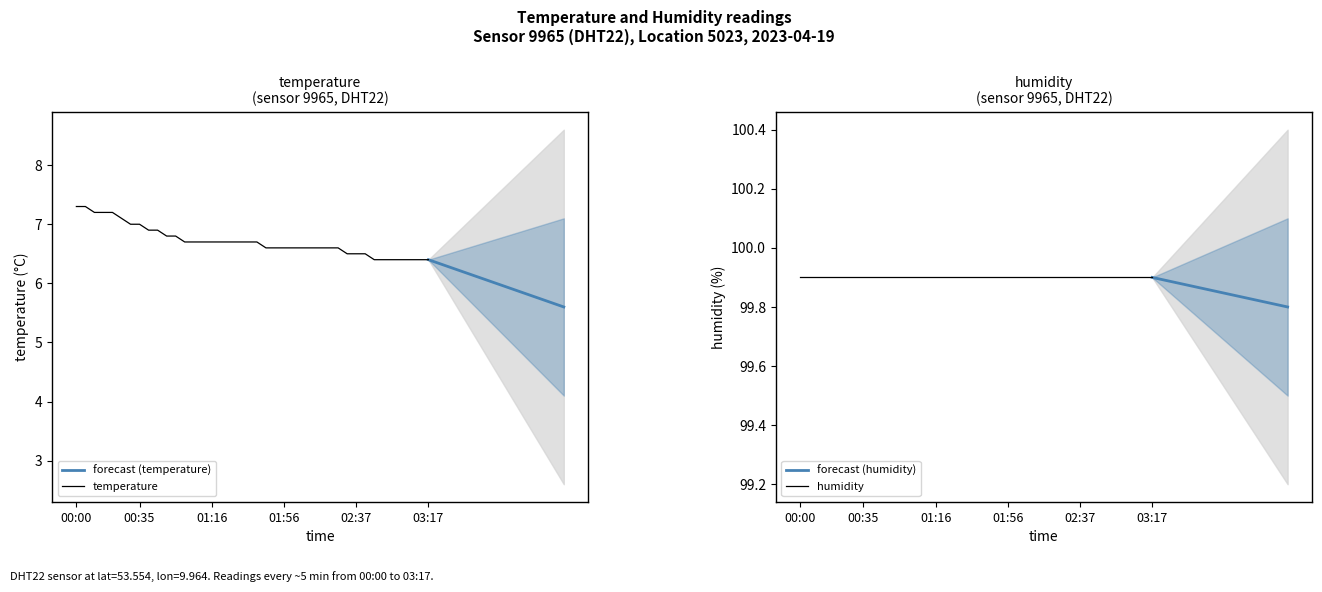

Reading left to right, transcribe all the data shown in this chart.

7.3	7.3	7.2	7.2	7.2	7.1	7.0	7.0	6.9	6.9	6.8	6.8	6.7	6.7	6.7	6.7	6.7	6.7	6.7	6.7	6.7	6.6	6.6	6.6	6.6	6.6	6.6	6.6	6.6	6.6	6.5	6.5	6.5	6.4	6.4	6.4	6.4	6.4	6.4	6.4